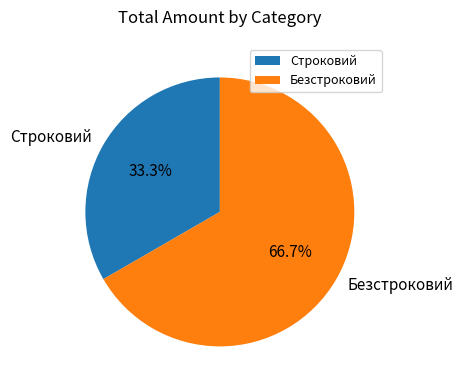

To the nearest percent, what percentage of the pie is Строковий?

33%